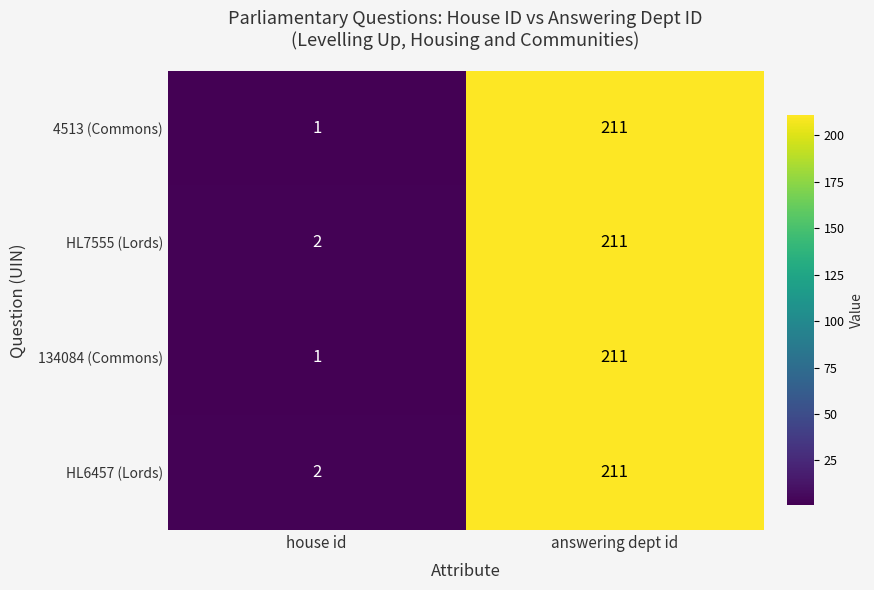

What is the total value across all series at house id?

6